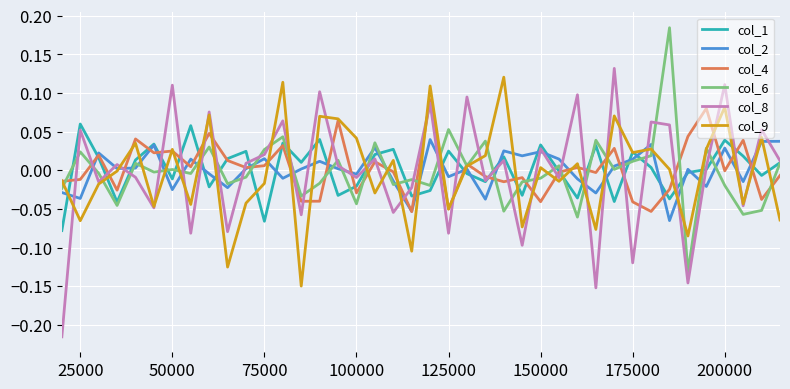

True or false: col_2 and col_4 intersect in this chart.

True